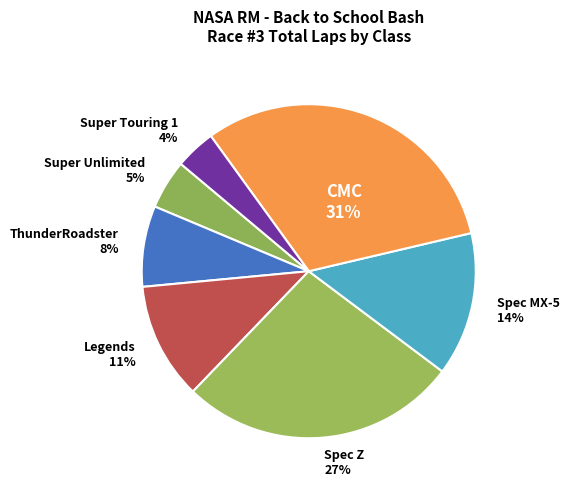

How many segments does this pie chart have?

7